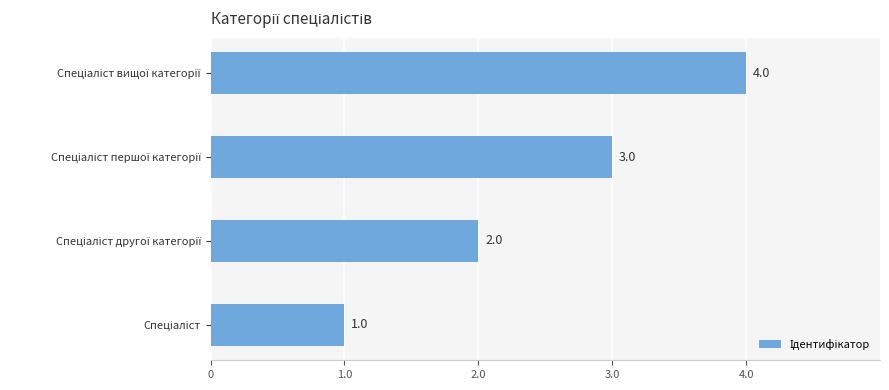

What is the sum of all values?

10